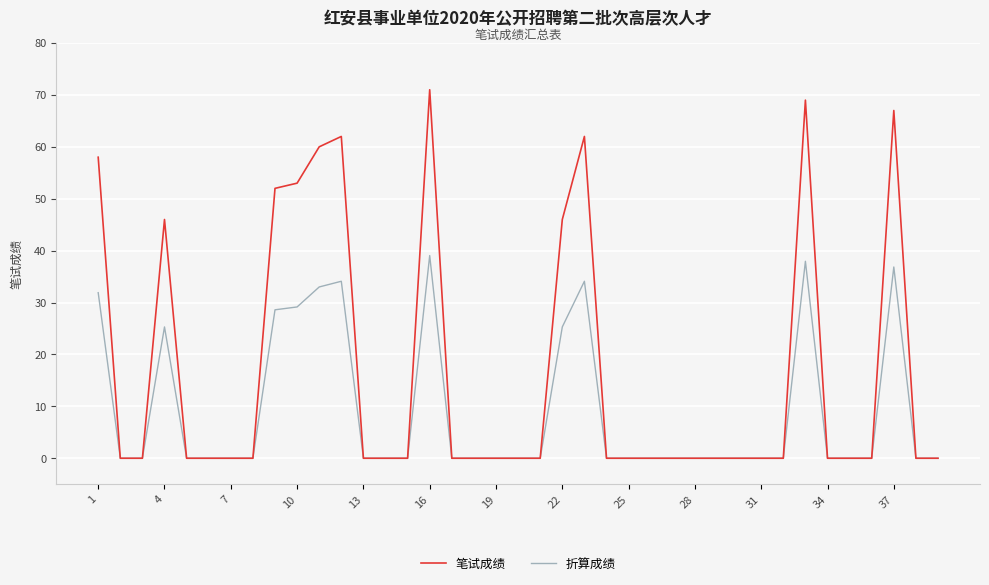

What is the difference between the maximum and minimum values in the 折算成绩 series?

39.1